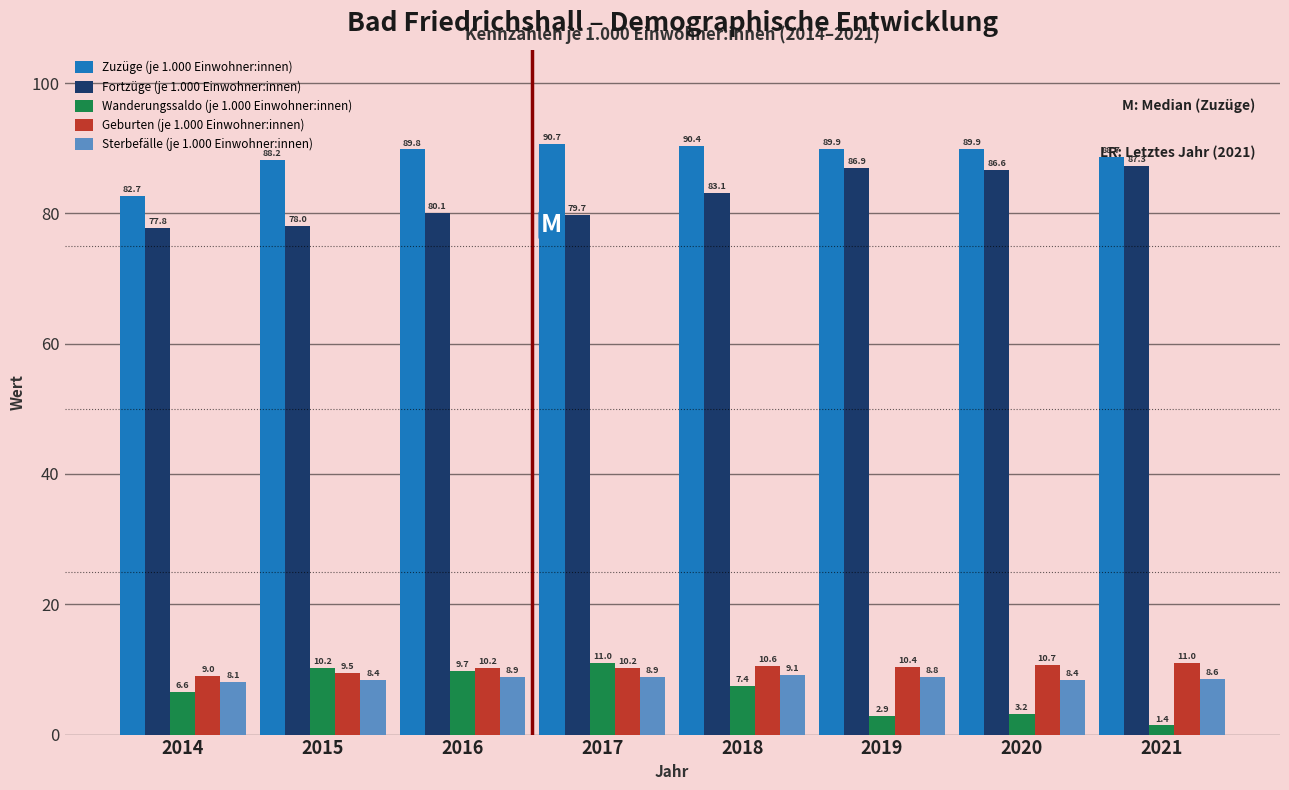

What is the difference between the maximum and minimum values in the Fortzüge (je 1.000 Einwohner:innen) series?

9.5